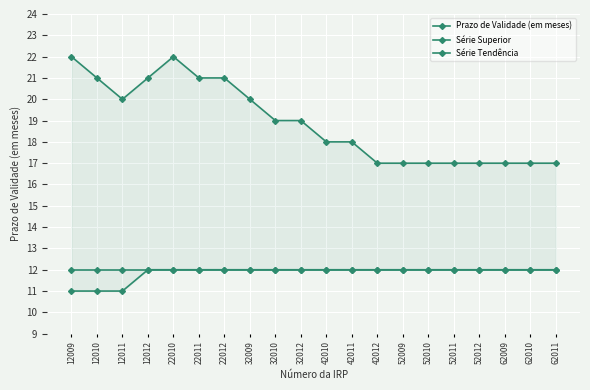

Which series has the largest total across all categories?

Série Superior